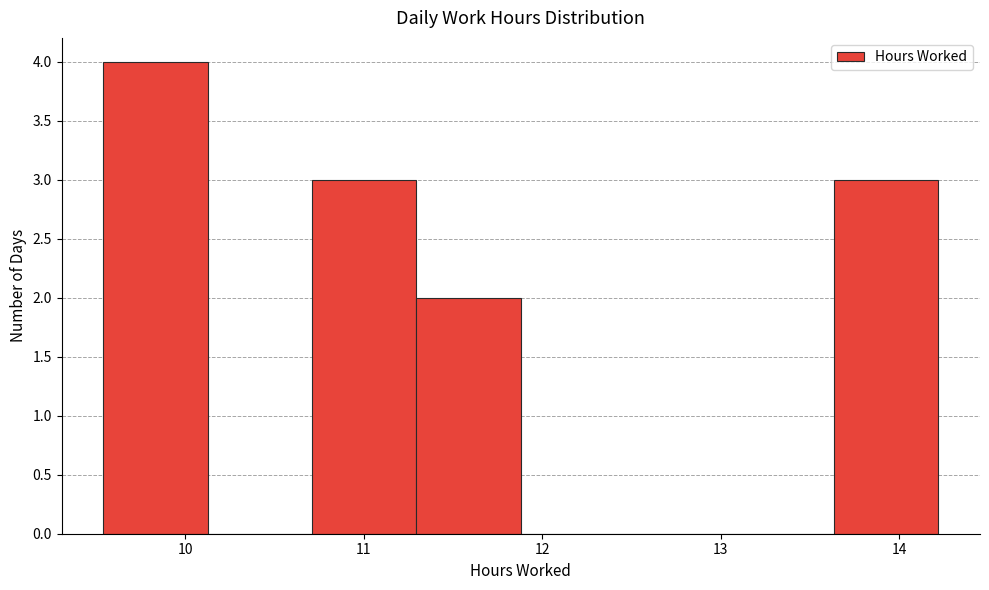

What is the height of the bar covering 9.5 to 10.1 on the x-axis? Neither the bar edges nor the heights are printed on the chart, so give them approximately, as read against the axes.

4